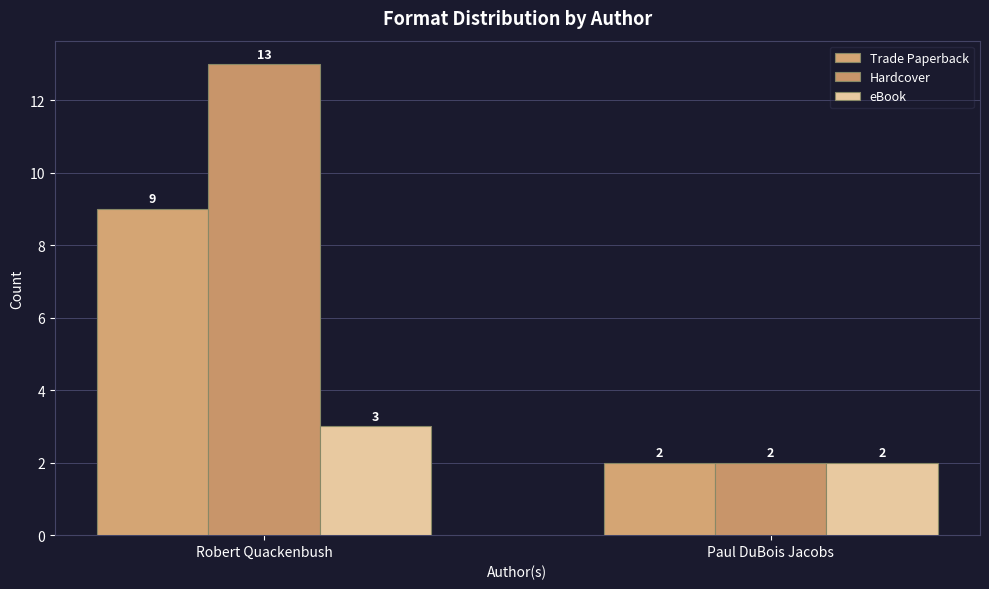

Reading left to right, list all the values displayed in this chart.

Trade Paperback: Robert Quackenbush=9	Paul DuBois Jacobs=2
Hardcover: Robert Quackenbush=13	Paul DuBois Jacobs=2
eBook: Robert Quackenbush=3	Paul DuBois Jacobs=2